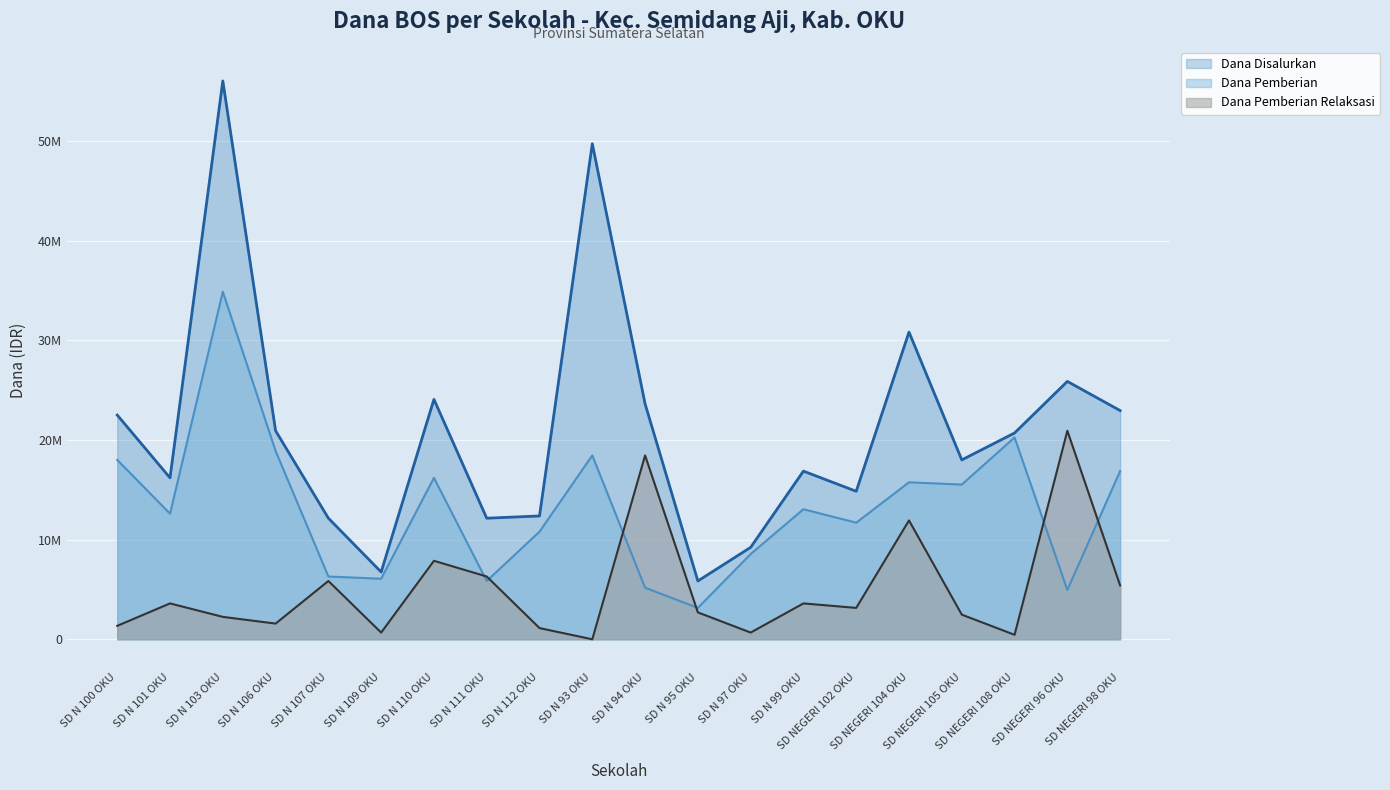

Where is Dana Disalurkan nearest to the value 30937500?

SD NEGERI 104 OKU